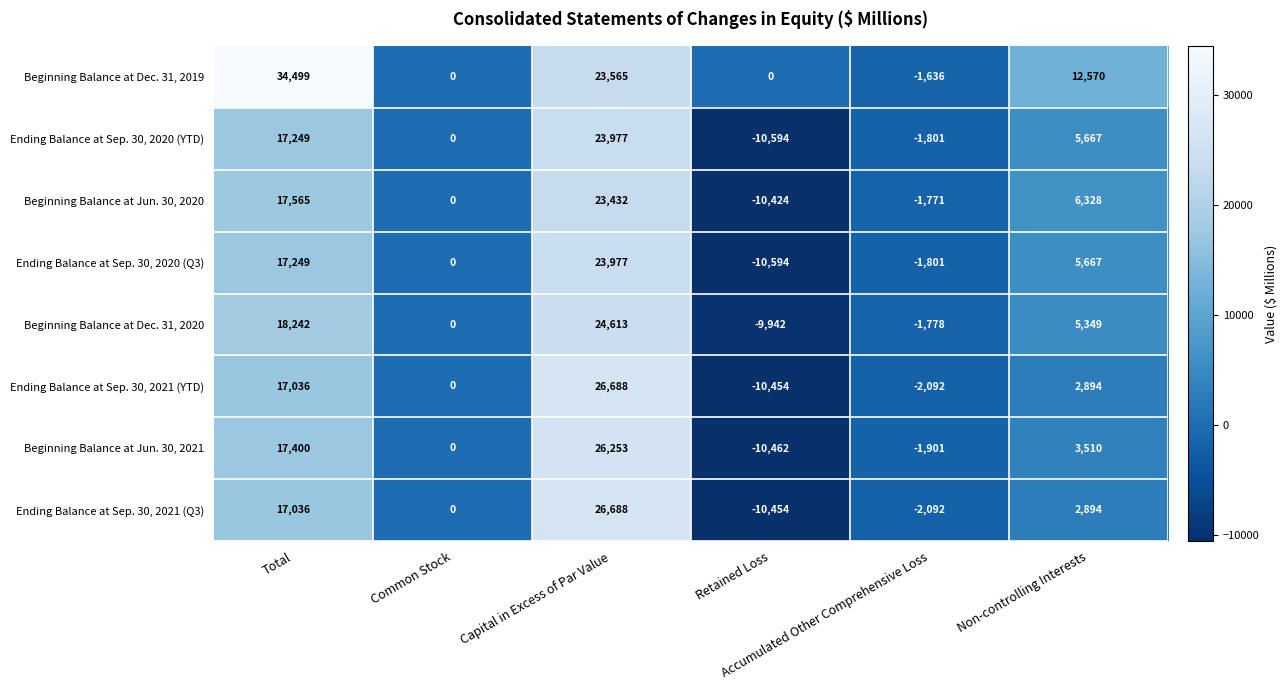

What is the average value of the Beginning Balance at Jun. 30, 2021 series?

5800